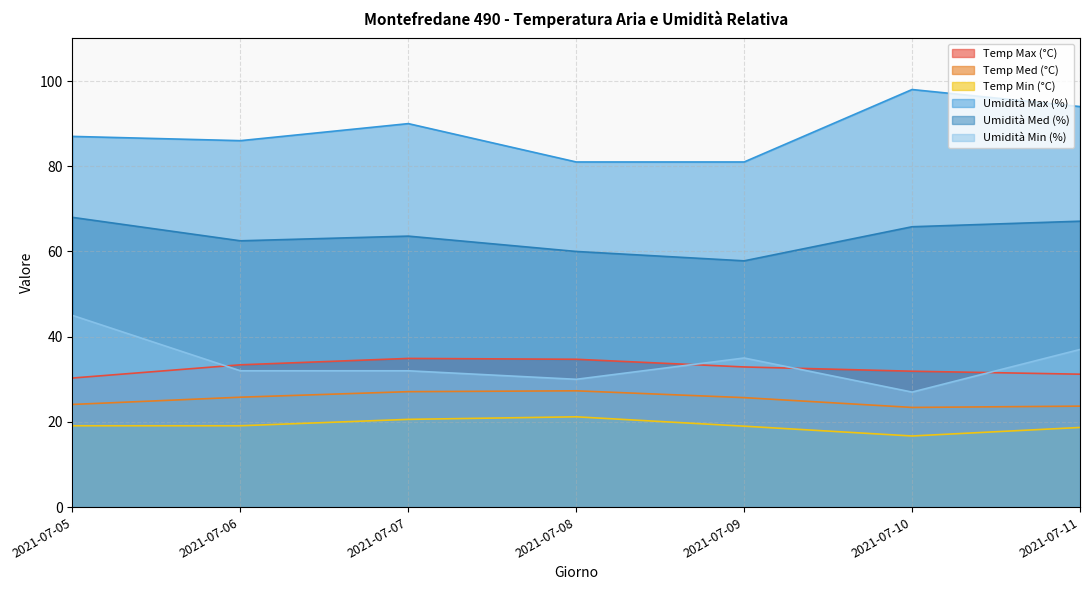

What value does the Temp Min (°C) series have at 2021-07-05?

19.1